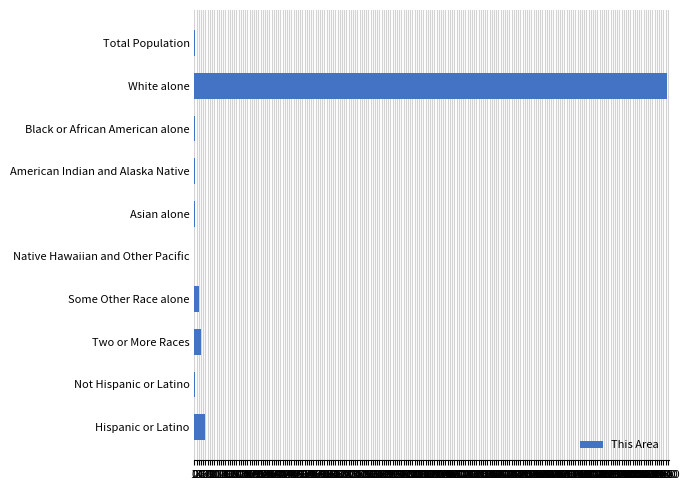

At which category does the chart reach its peak across all series?

White alone